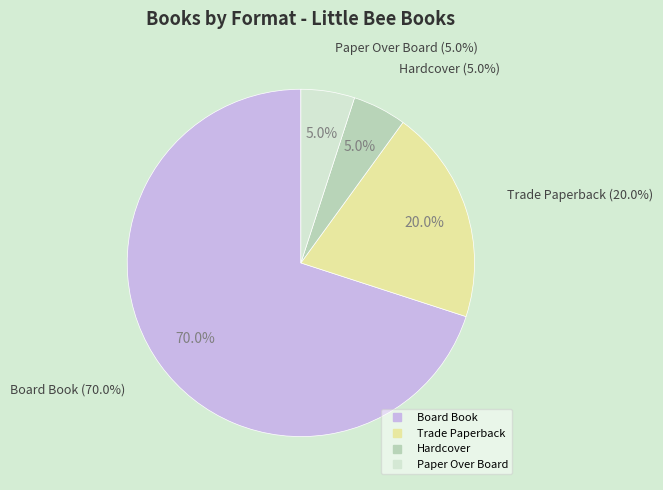

Does Board Book account for over 50% of the chart?

Yes